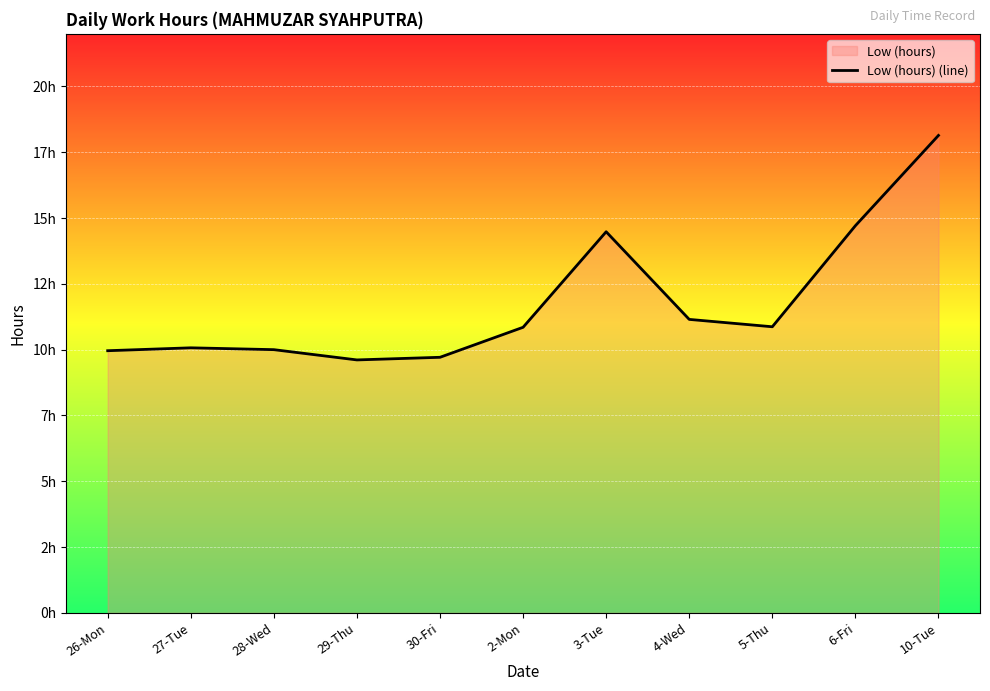

Which label corresponds to the smallest value in the chart?

29-Thu